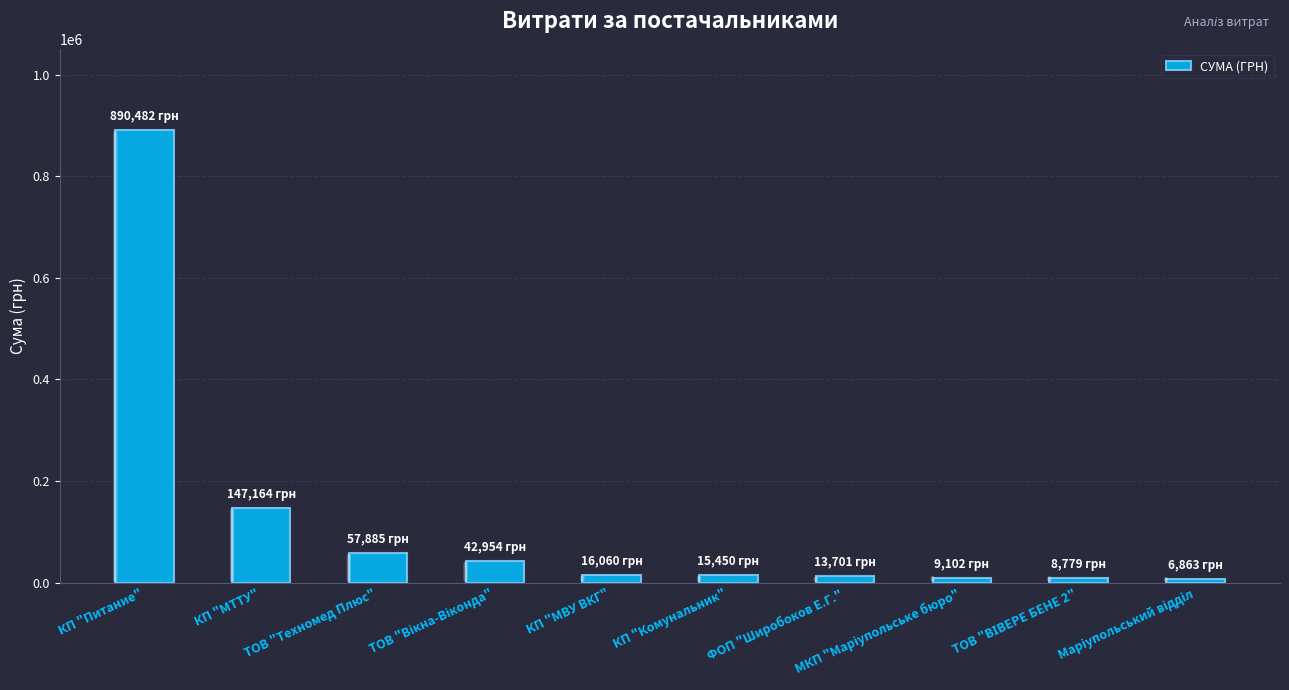

What is the average value?

120843.9